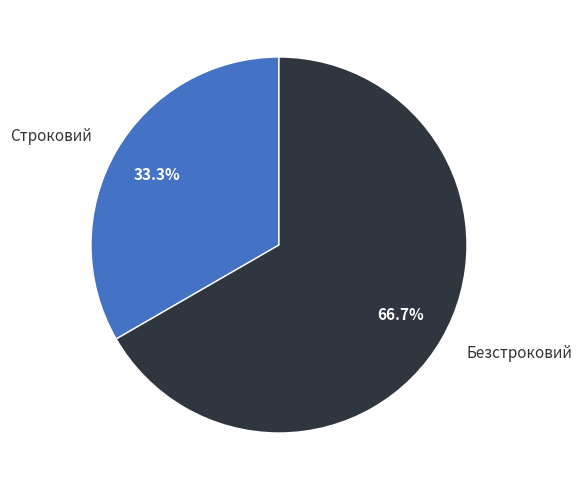

What is the ratio of the value at Строковий to the value at Безстроковий?

0.5